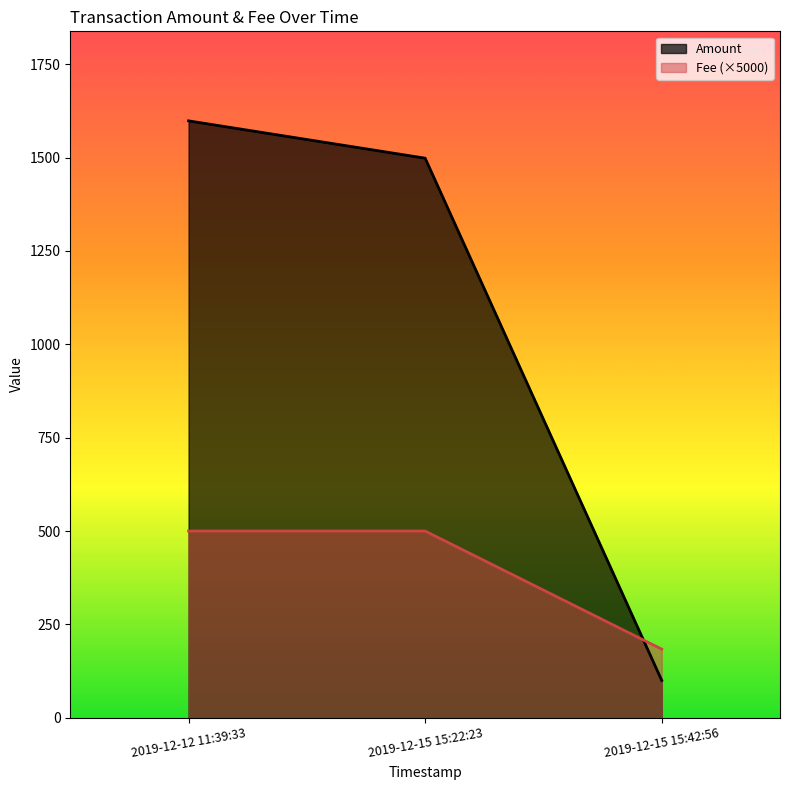

The value of Fee at 2019-12-15 15:22:23 is 500.0. True or false?

True